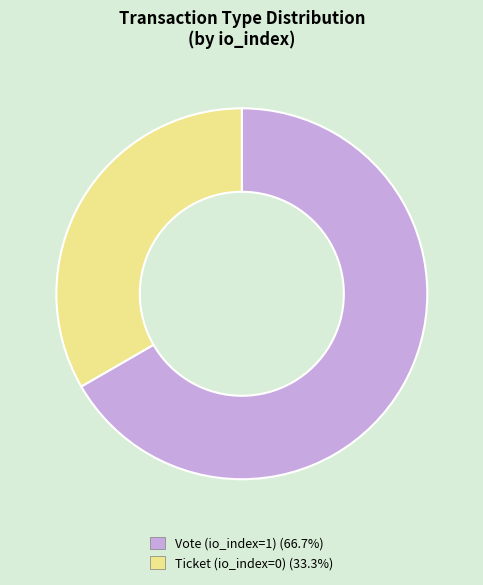

What is the ratio of the value at Vote (io_index=1) (66.7%) to the value at Ticket (io_index=0) (33.3%)?

2.0